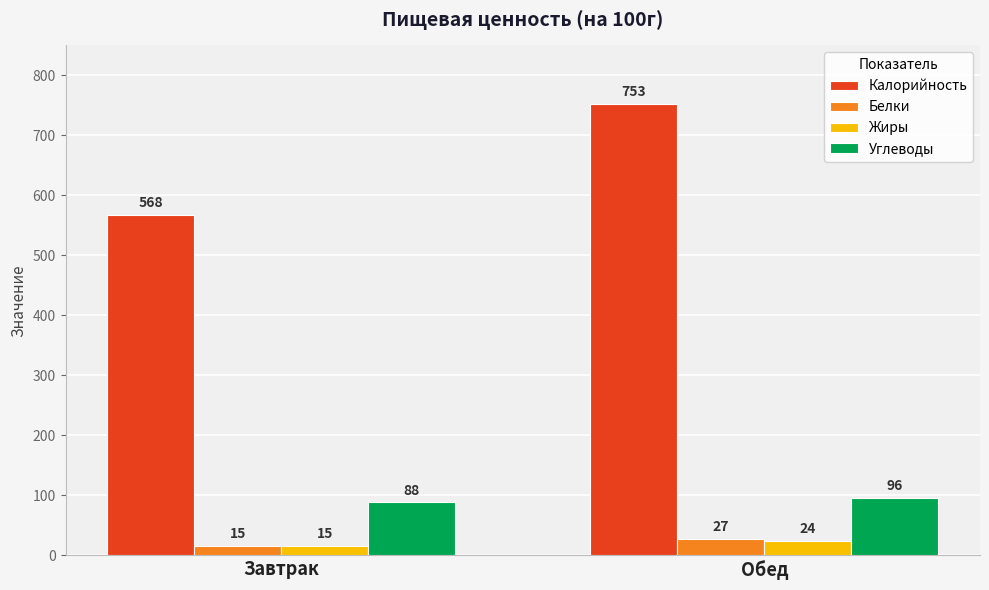

Reading left to right, what are all the values shown in this chart?

Калорийность: Завтрак=568	Обед=753
Белки: Завтрак=15	Обед=27
Жиры: Завтрак=15	Обед=24
Углеводы: Завтрак=88	Обед=96